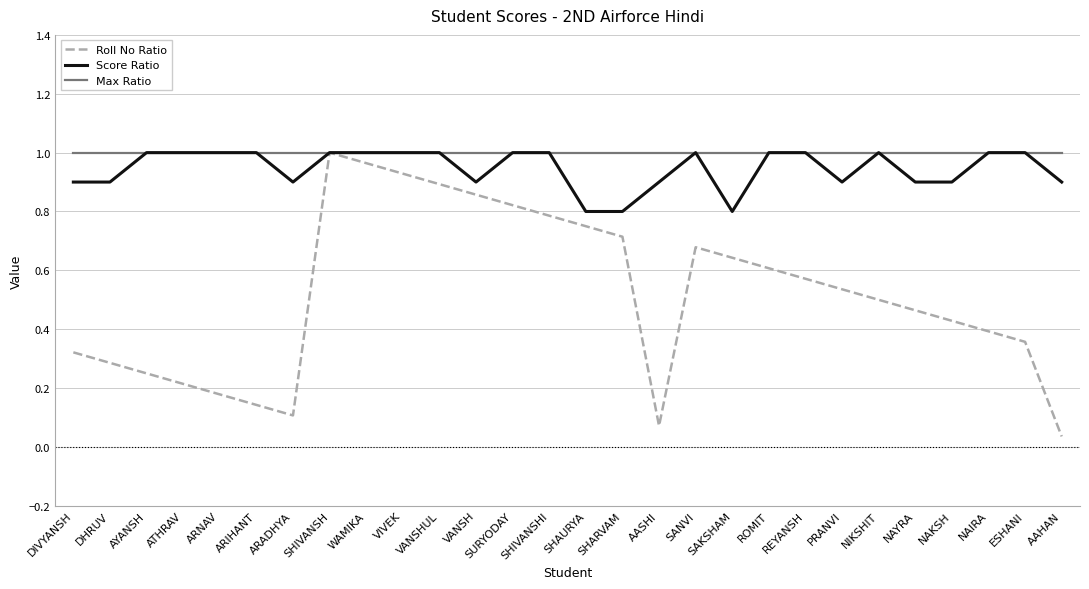

What is the total value across all series at REYANSH?

2.6